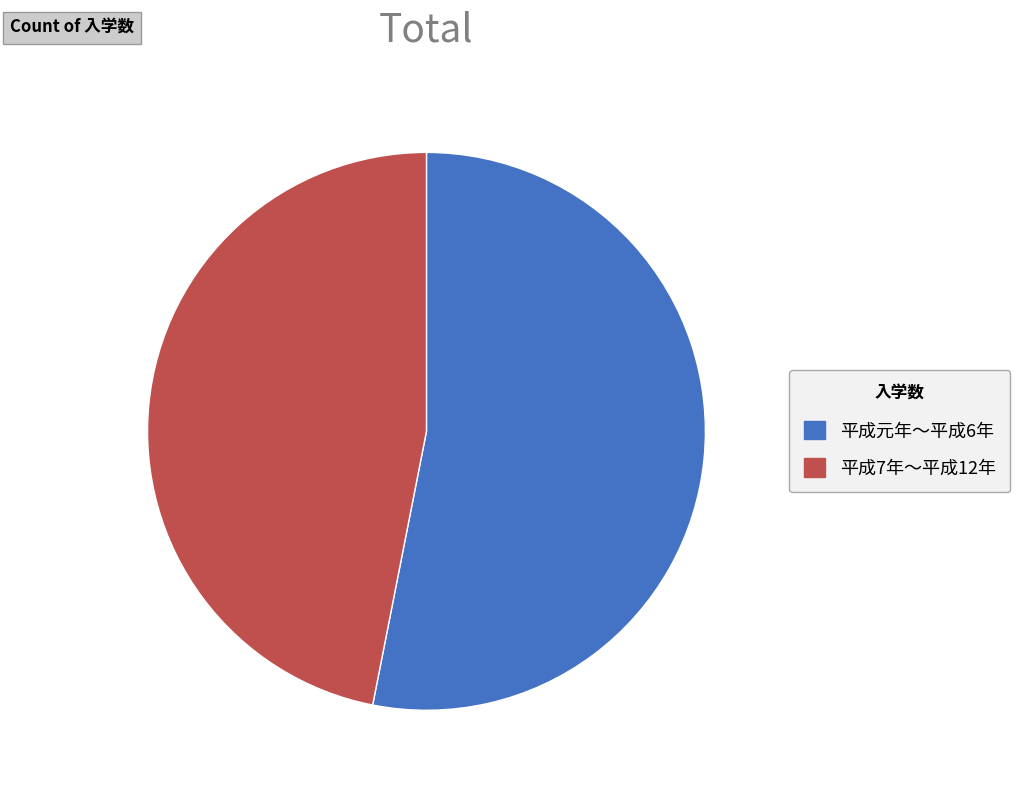

Which slice is the largest?

平成元年〜平成6年